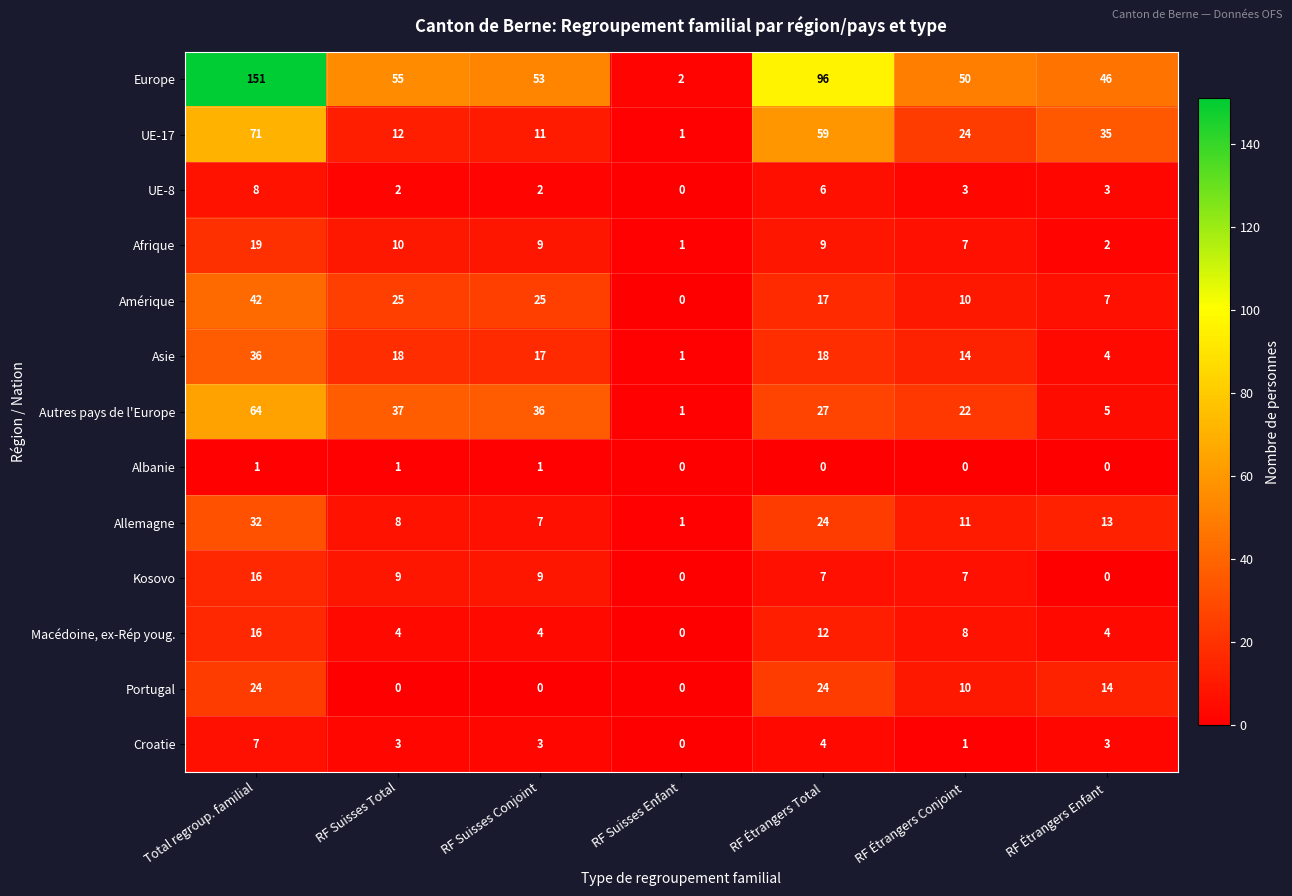

What is the difference between the Portugal values at RF Étrangers Conjoint and RF Suisses Total?

10